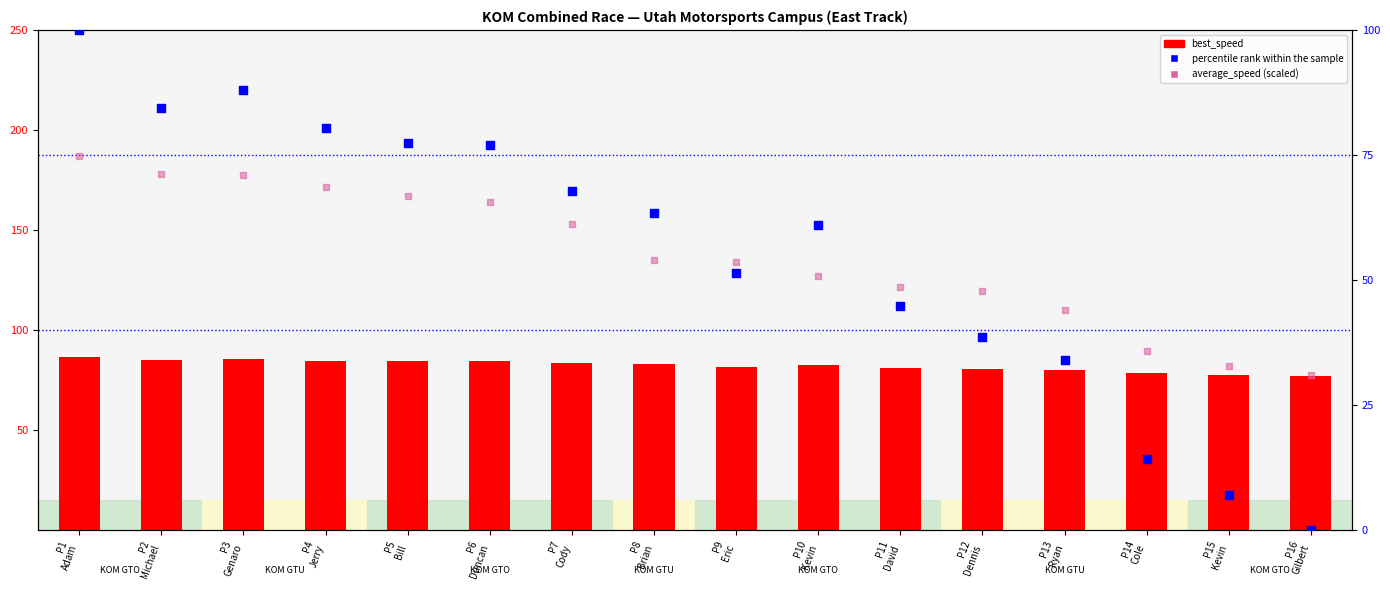

Which series reaches the maximum Y coordinate?

percentile rank within the sample